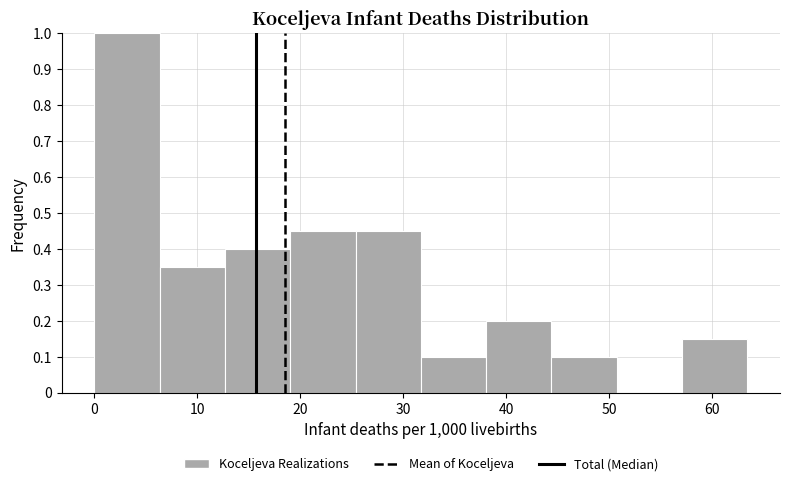

Reading left to right, list every bar in this chart as the range it spans on the x-axis followed by its height. Neither the bar edges nor the heights are printed on the chart, so give them approximately, as read against the axes.

0 to 6: 1.00
6 to 13: 0.35
13 to 19: 0.40
19 to 25: 0.45
25 to 32: 0.45
32 to 38: 0.10
38 to 44: 0.20
44 to 51: 0.10
51 to 57: 0
57 to 63: 0.15